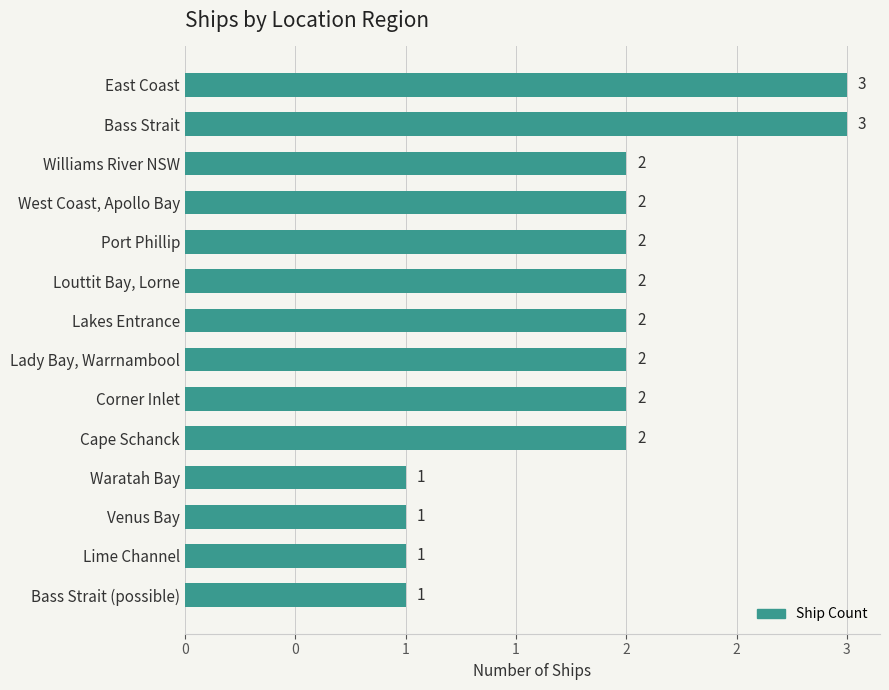

Count the number of values greater than 2.

2